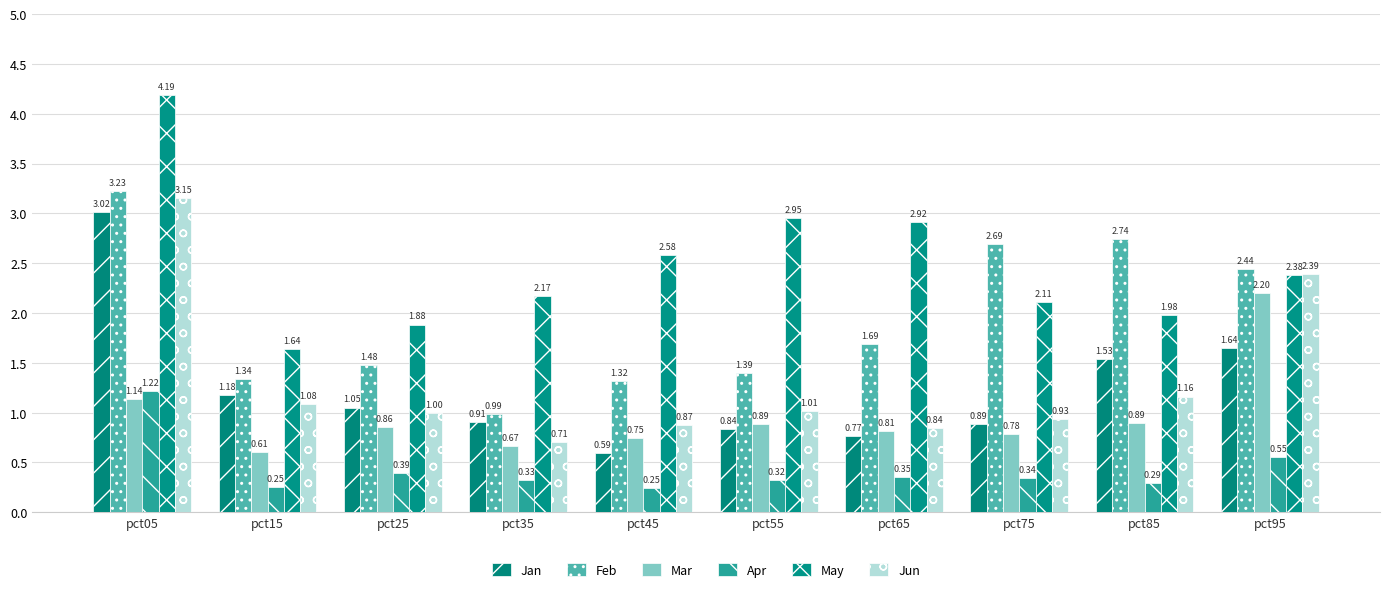

Count the number of data series in this chart.

6